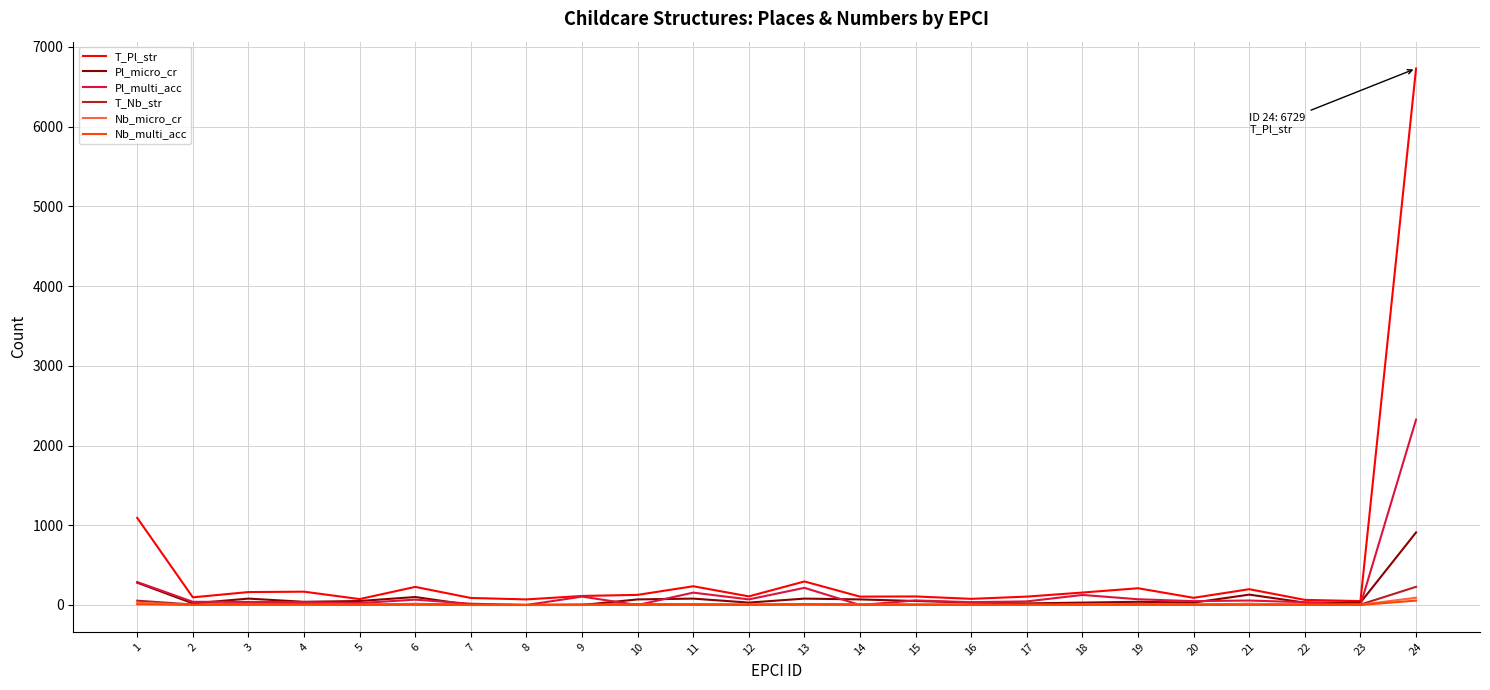

Which series has the largest range (max minus min)?

T_Pl_str